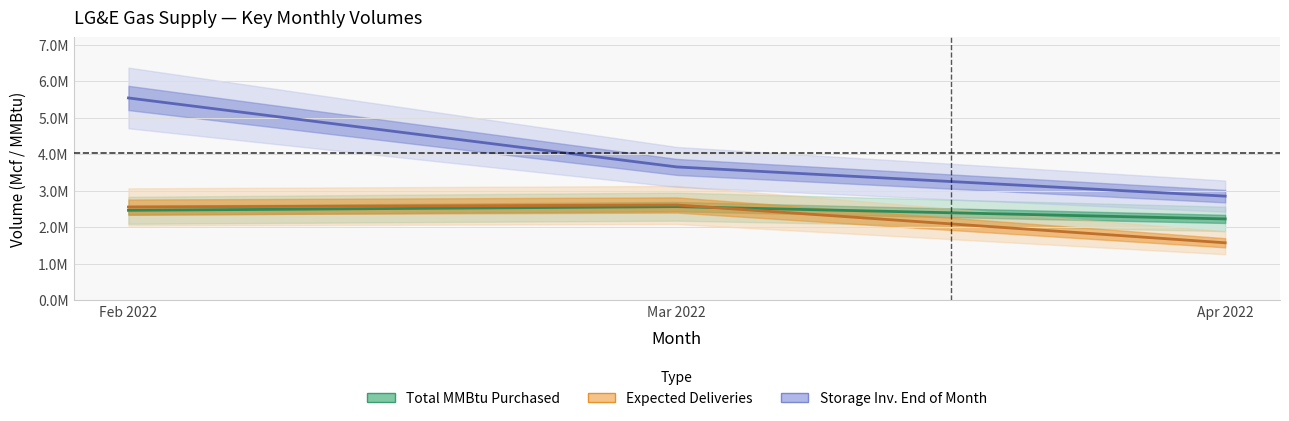

Which has a higher value, Mar 2022 or Feb 2022?

Mar 2022